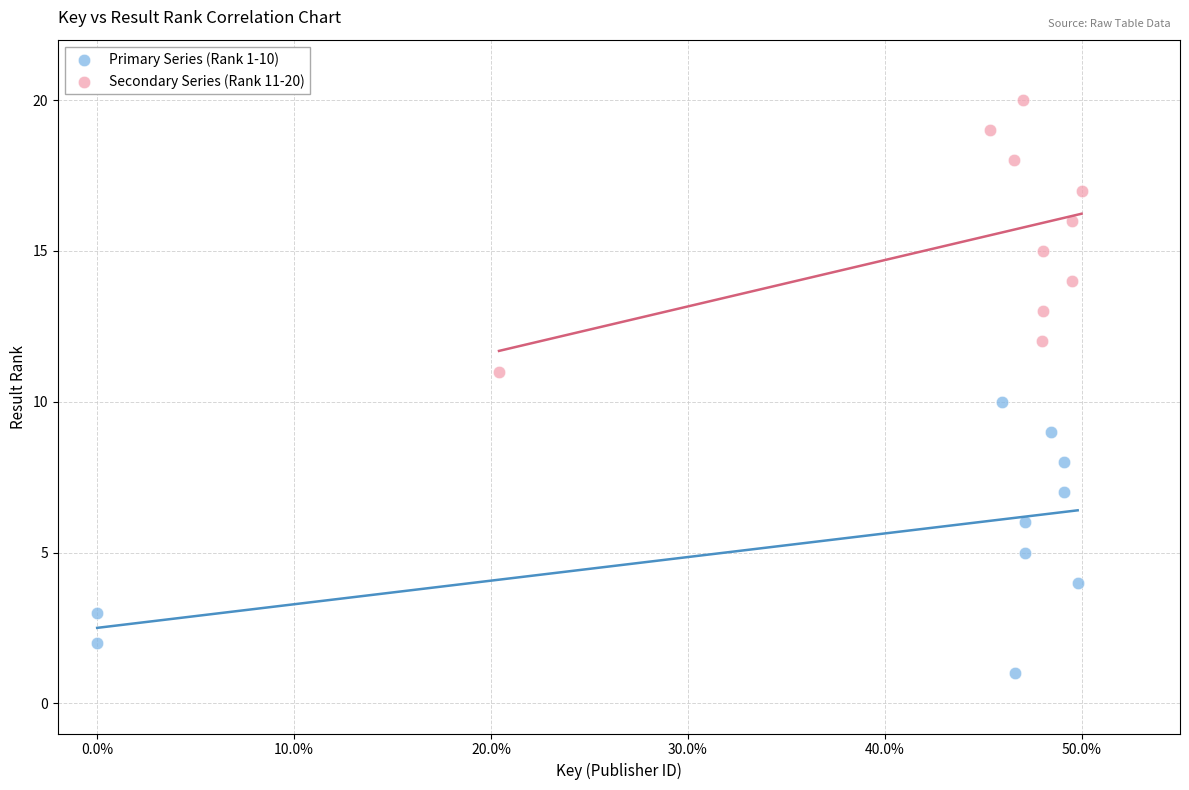

Which series contains the lowest Y value?

Primary Series (Rank 1-10)